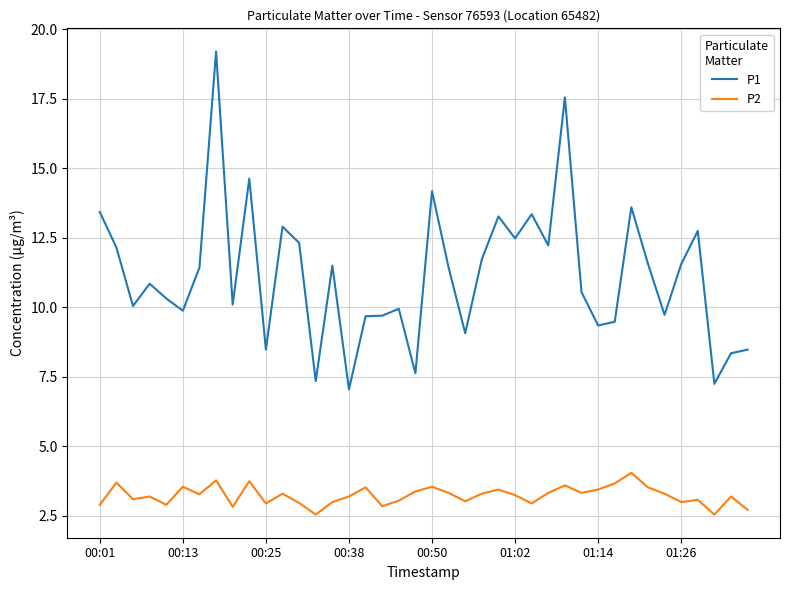

Does the chart display data point markers on the line(s)?

No